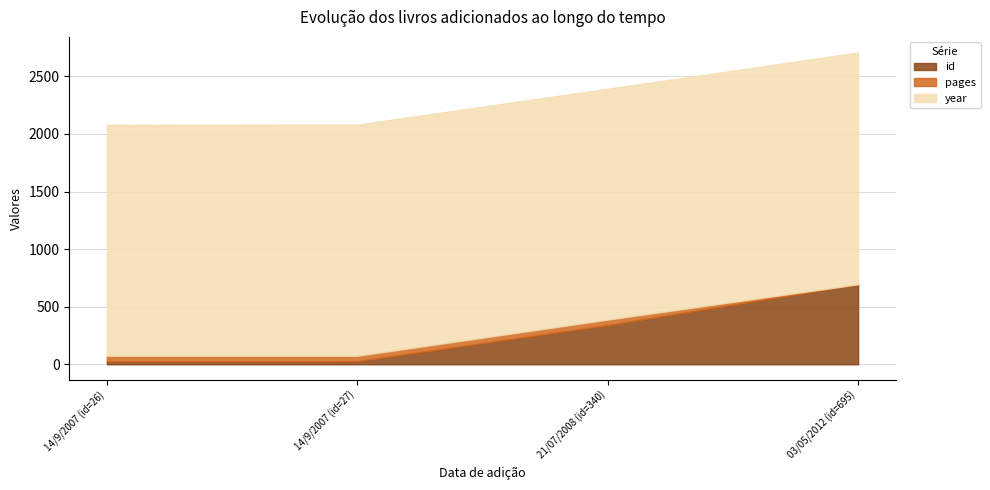

How many times do id and pages cross each other?

1